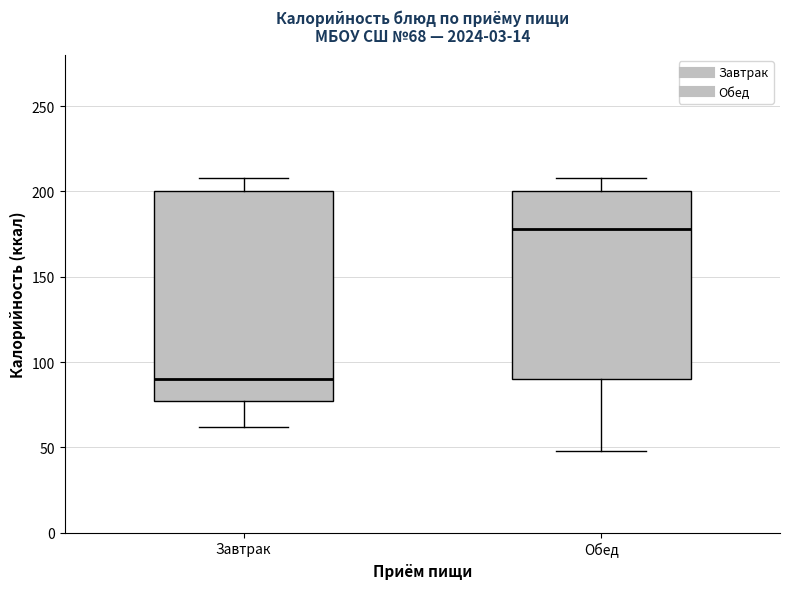

Which box's median line is the lowest?

Завтрак